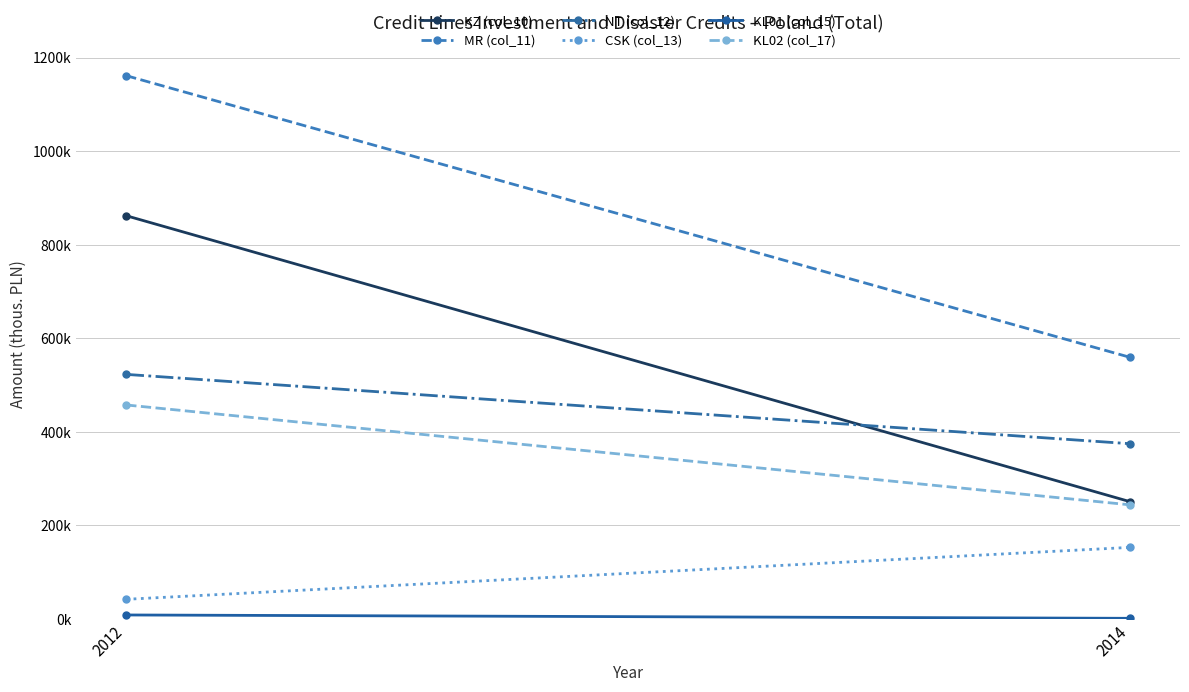

At how many categories does at least one series exceed 1039627?

1